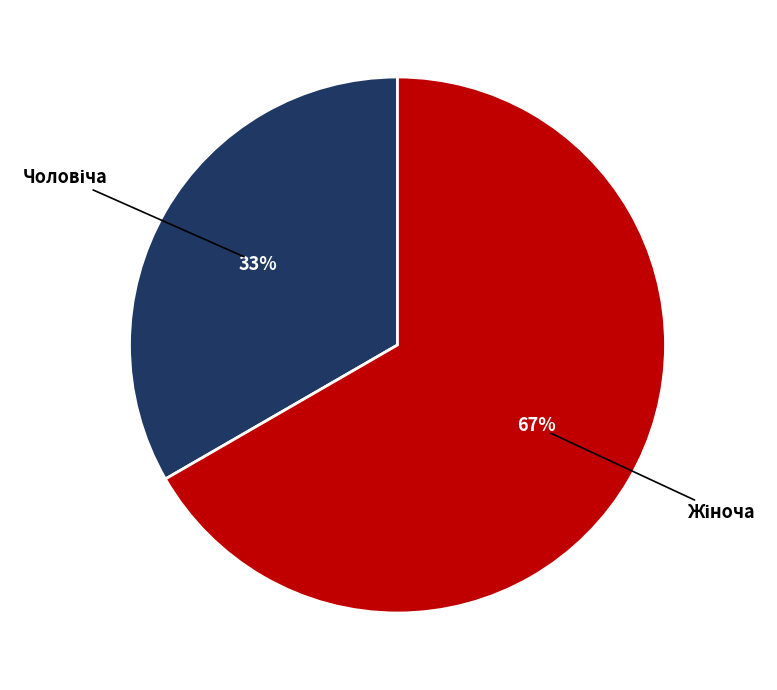

To the nearest percent, what is the average slice percentage?

50%